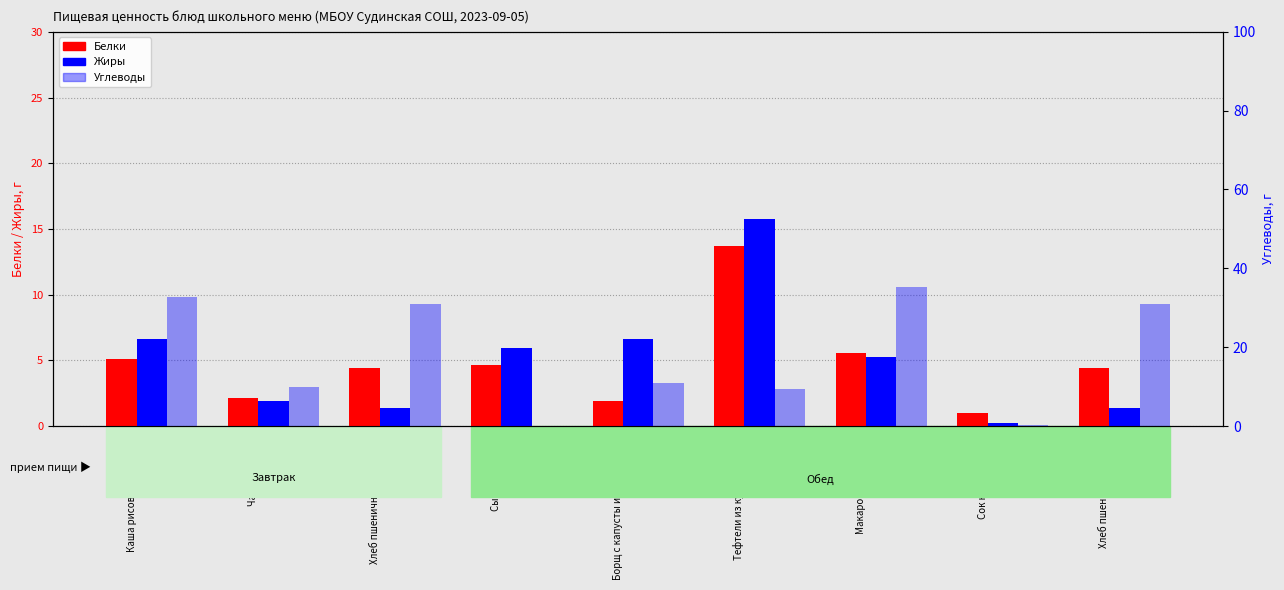

At how many categories does at least one series exceed 1?

8